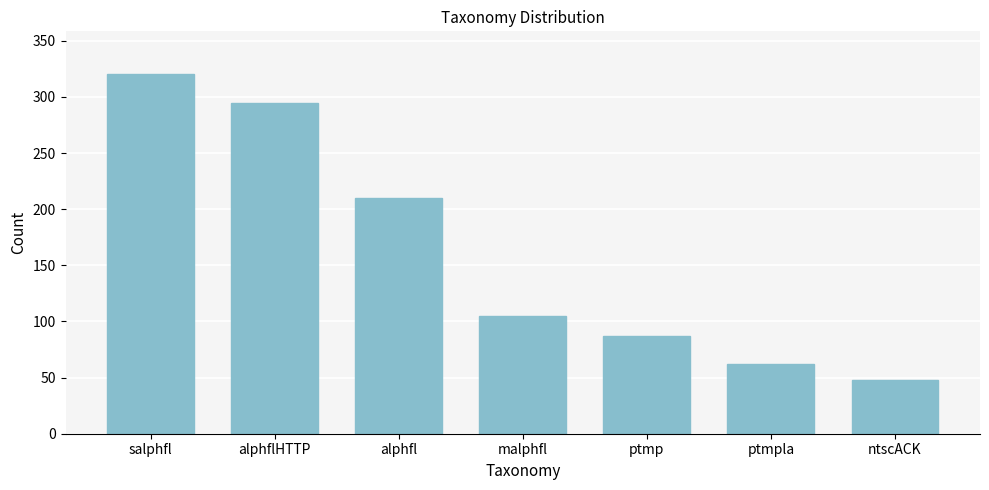

Reading left to right, extract all data points from this chart.

salphfl=320	alphflHTTP=295	alphfl=210	malphfl=105	ptmp=87	ptmpla=62	ntscACK=48